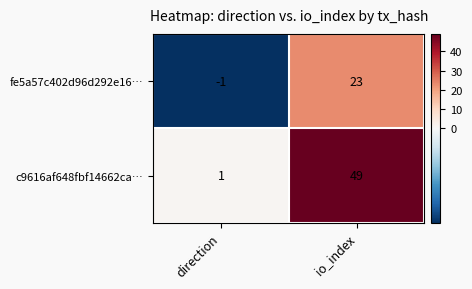

Count the number of data series in this chart.

2